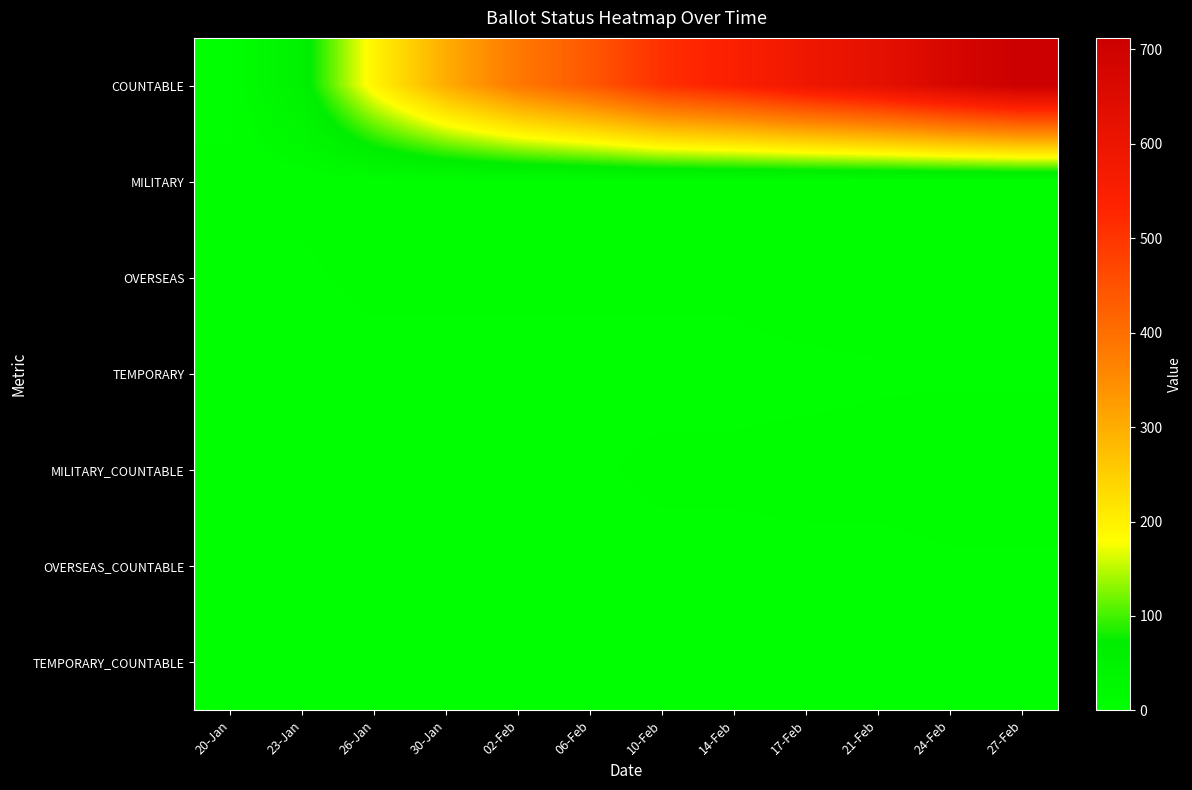

What is the total value across all series at 23-Jan?

62